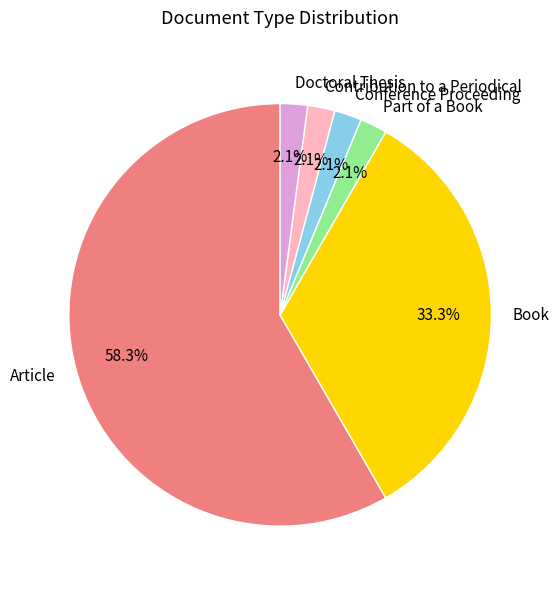

What is the majority slice?

Article